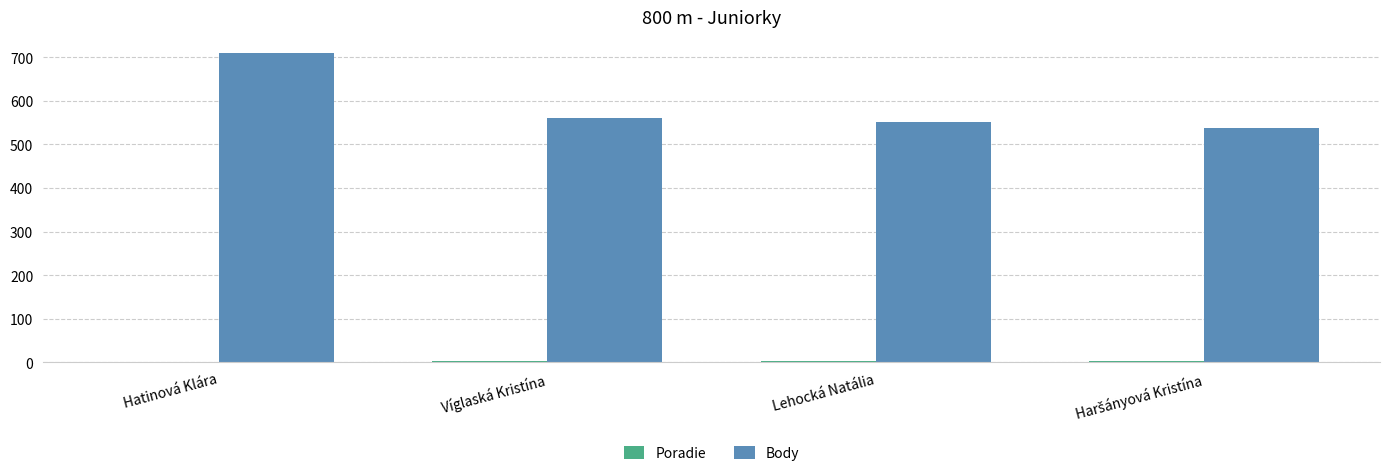

What is the sum of all Body values?

2360